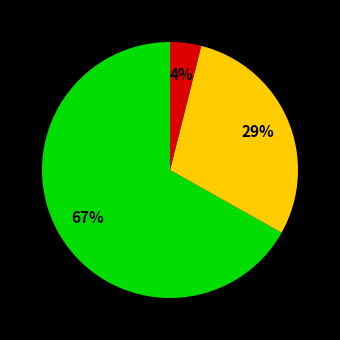

To the nearest percent, what is the difference between the largest and smallest slice percentages?

67%